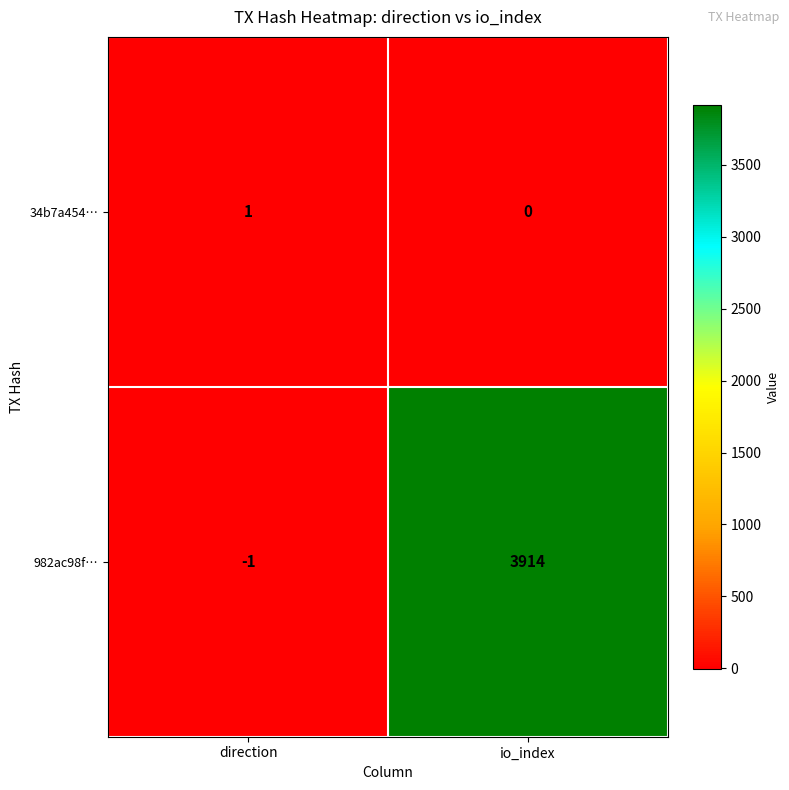

What is the smallest value displayed?

-1